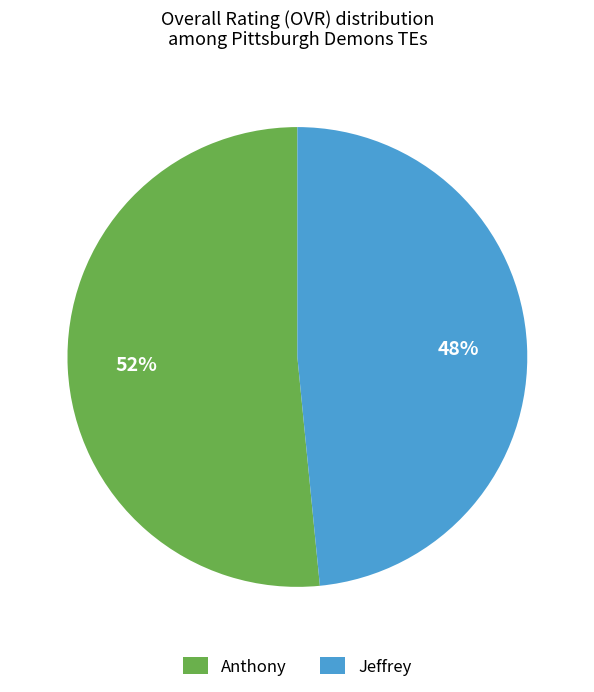

Count the number of slices in the pie.

2